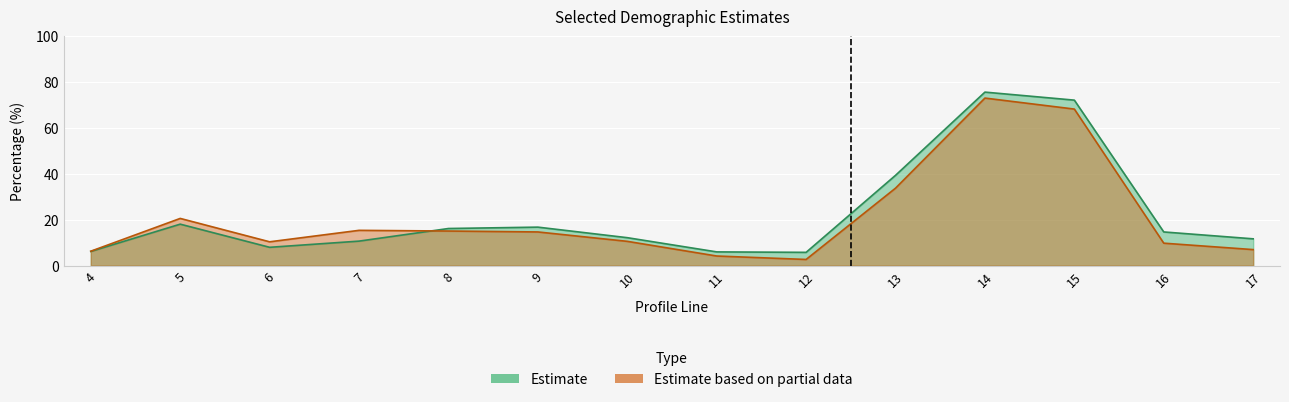

Which series has the widest spread of values?

Estimate based on partial data (cest)